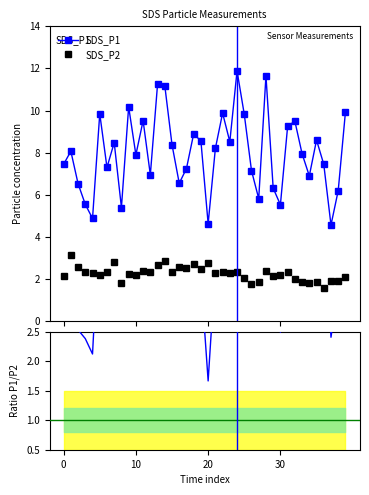

Where is the first local minimum for SDS_P2?

5